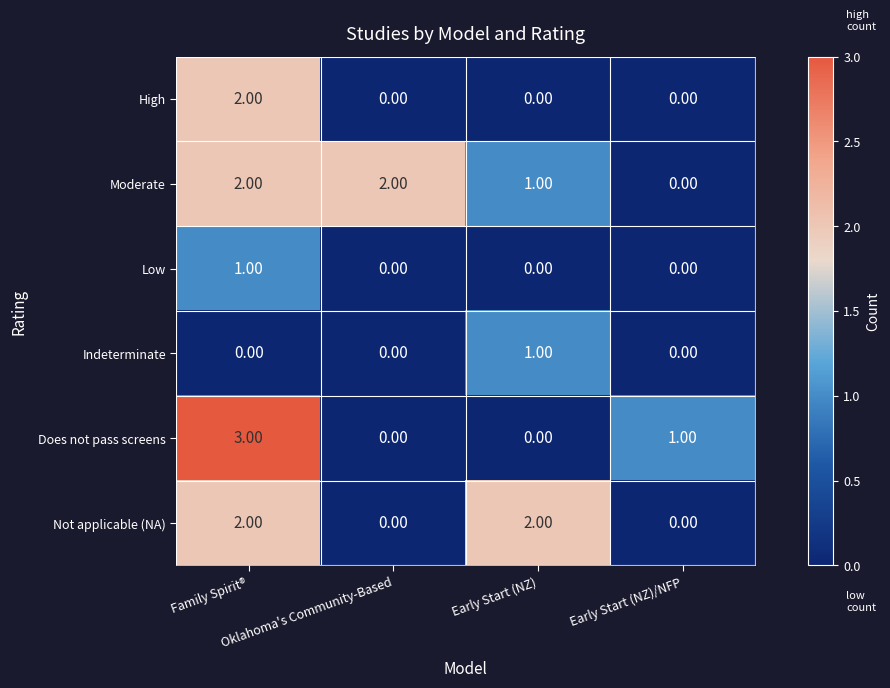

What is the total value across all series at Early Start (NZ)/NFP?

1